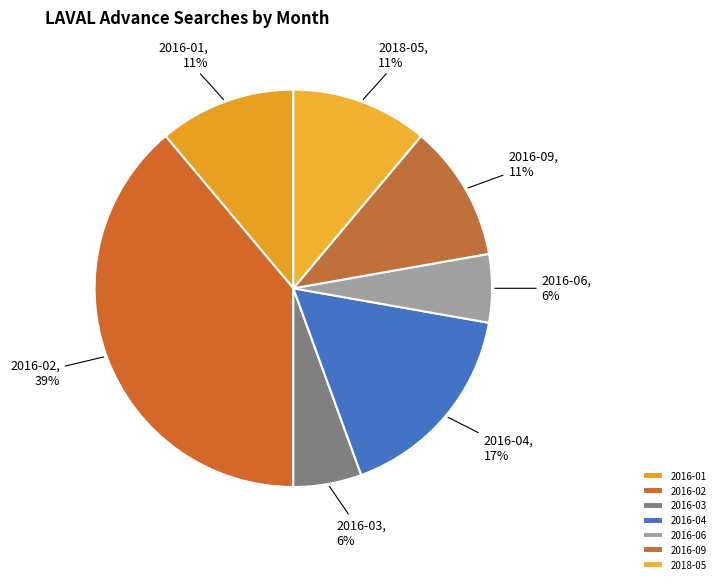

Is the sum of 2016-02 and 2016-03 greater than half?

No